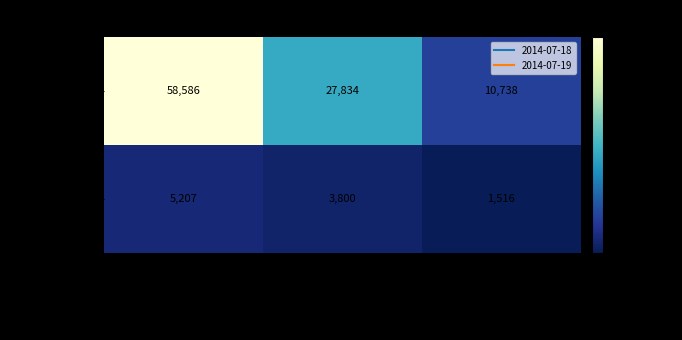

Is it true that 2014-07-19 equals 8558 at unknown?

False